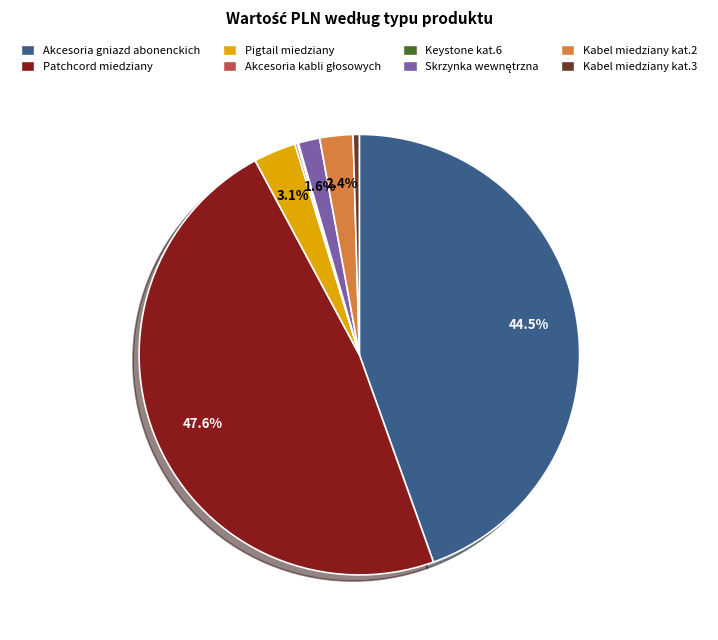

Which category has the biggest portion of the pie?

Patchcord miedziany